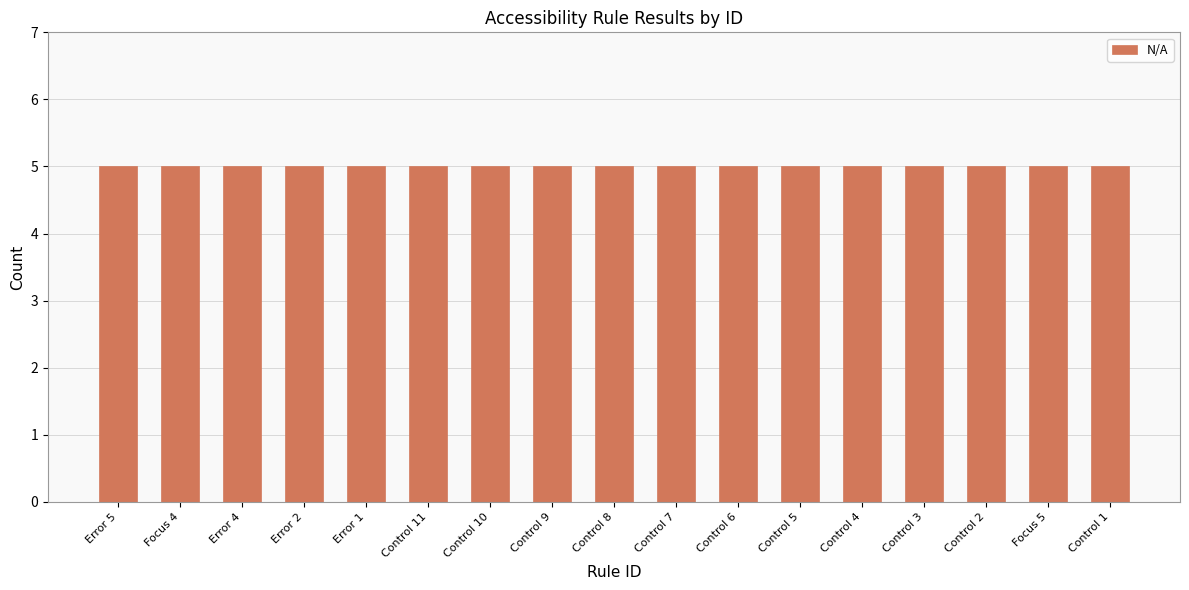

Which has a higher value, Error 4 or Control 1?

Error 4